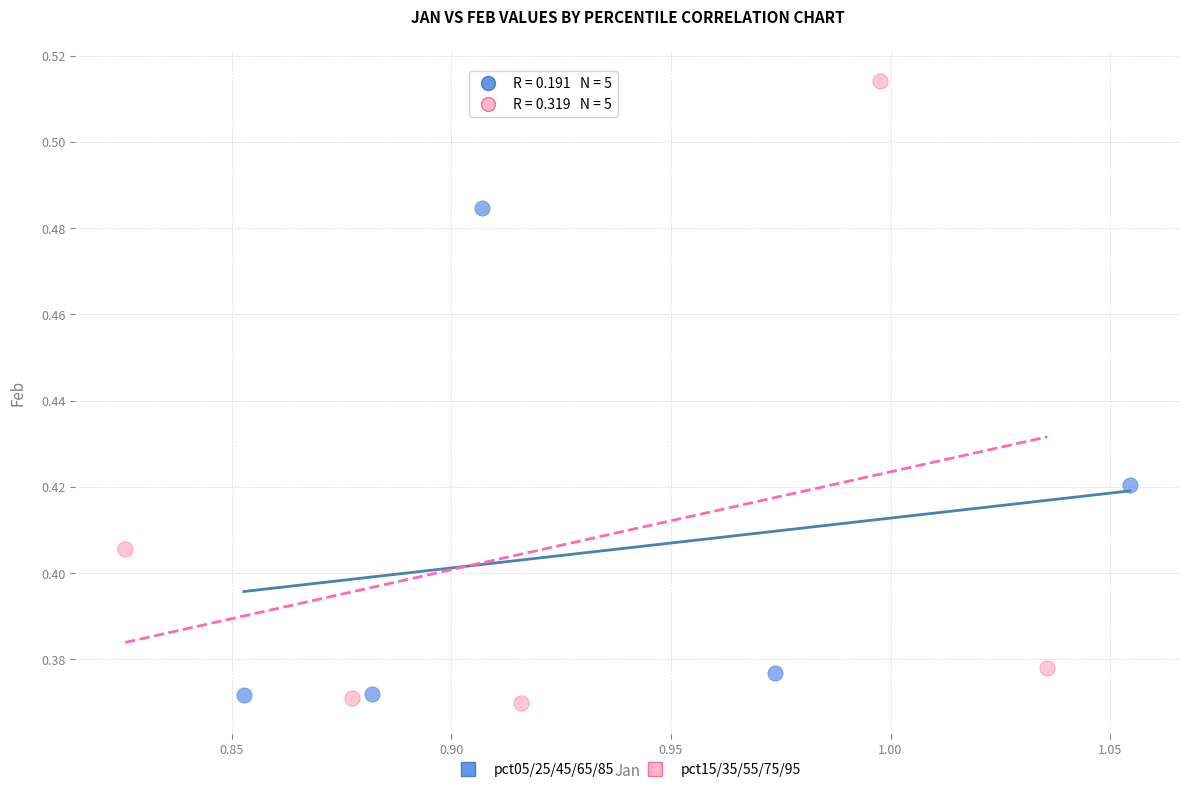

What are all the series names shown in the legend?

pct05/25/45/65/85, pct15/35/55/75/95